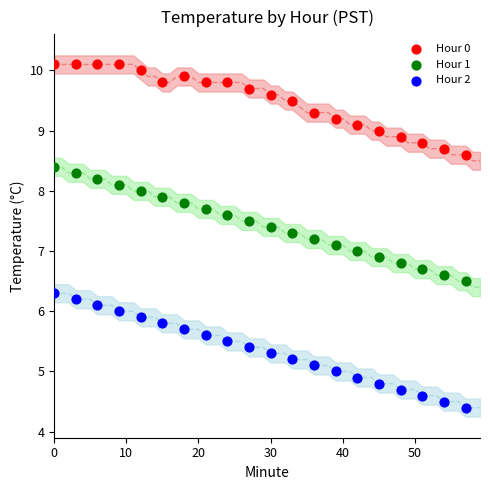

Which series contains the highest Y value?

Hour 0